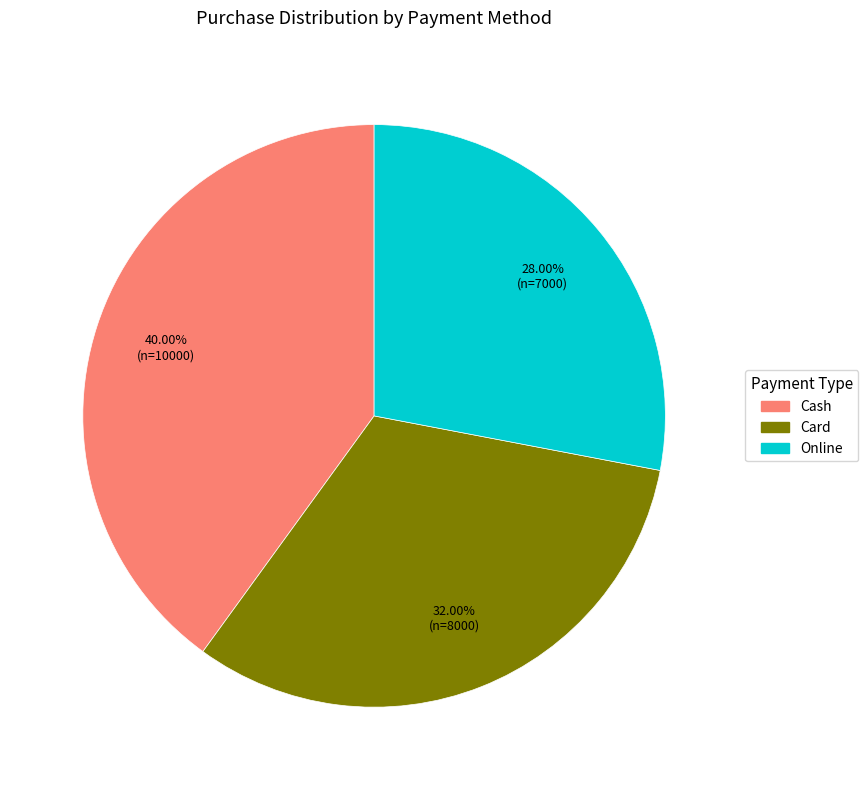

What is the total percentage of Card and Cash?

72.0%